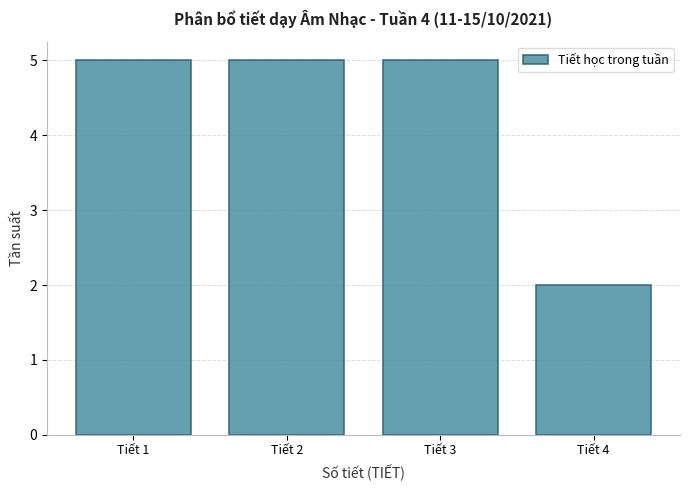

Reading left to right, transcribe this chart: for each bar, give the range it covers on the x-axis and its height. The values are not printed on the chart, so give them approximately, as read against the axis.

0.5 to 1.5: 5
1.5 to 2.5: 5
2.5 to 3.5: 5
3.5 to 4.5: 2